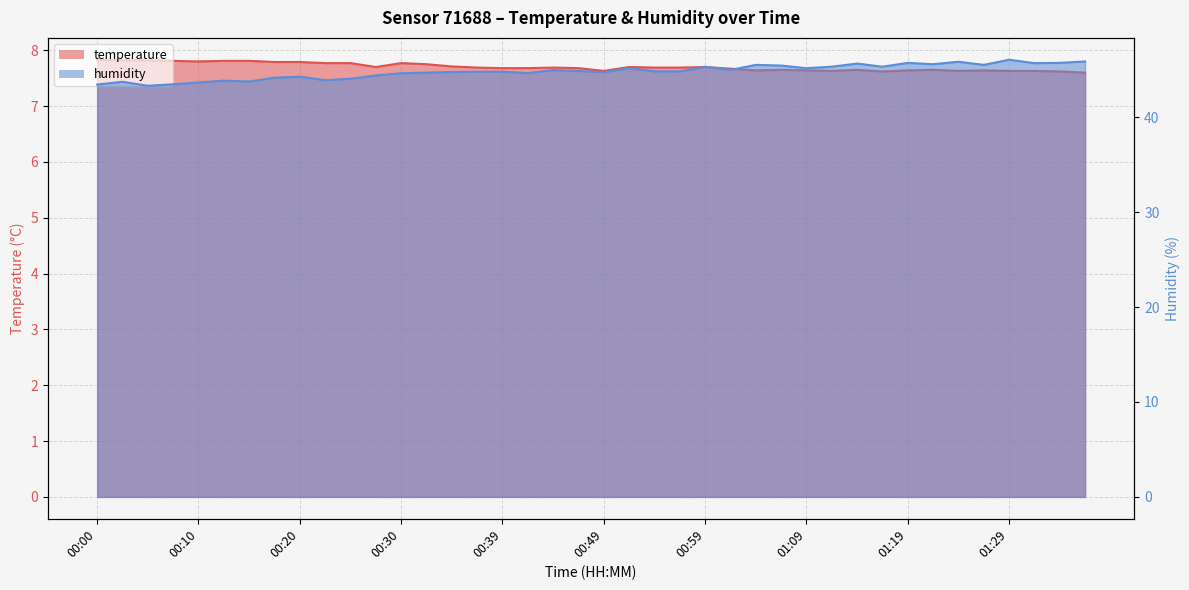

At which label does humidity first exceed 44?

00:17